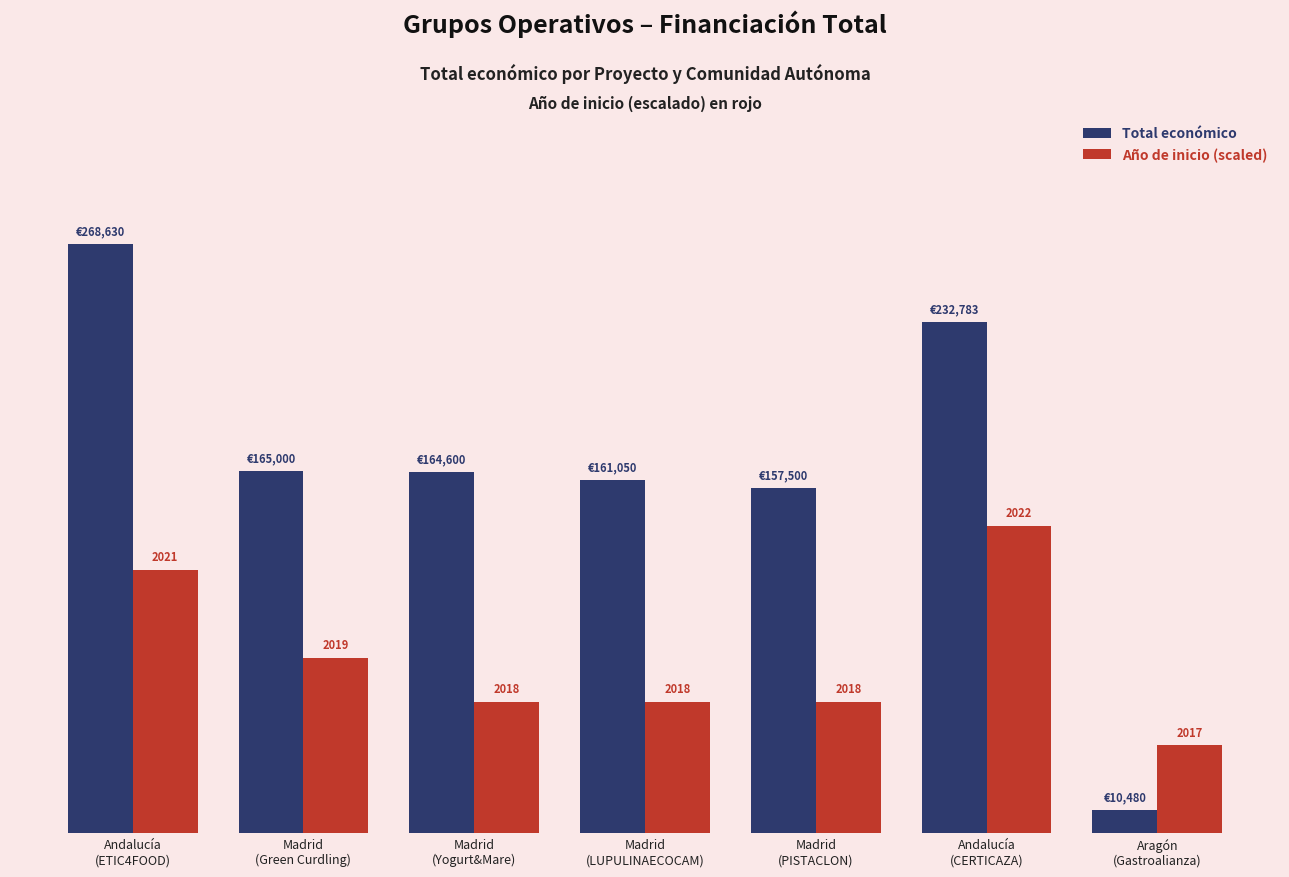

What is the value of the Año de inicio (scaled) bar at the 7th from the left?

40000